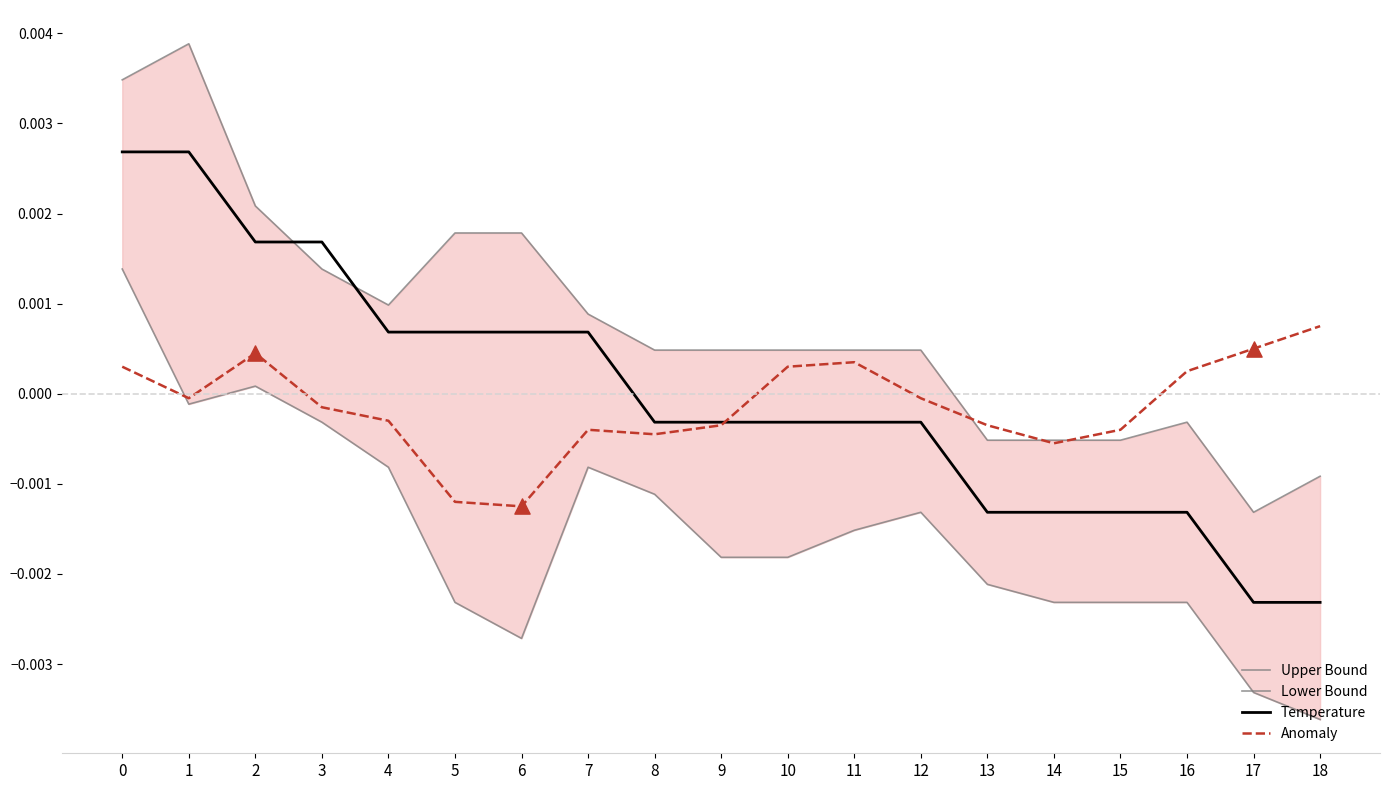

Which series reaches the maximum Y coordinate?

Upper Bound